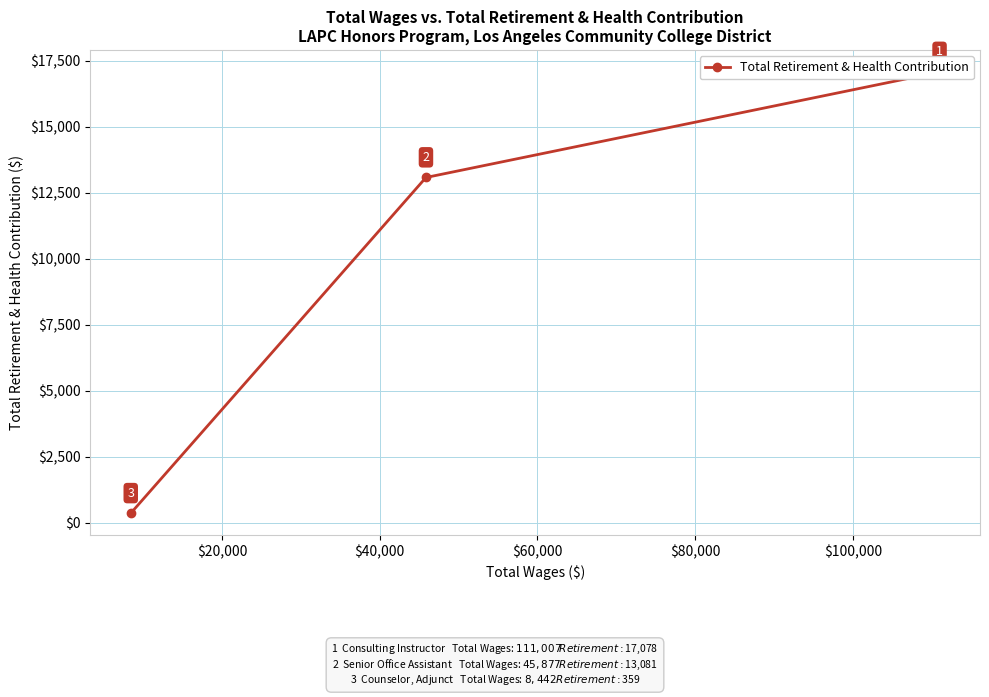

What is the difference between the maximum and minimum values?

16719